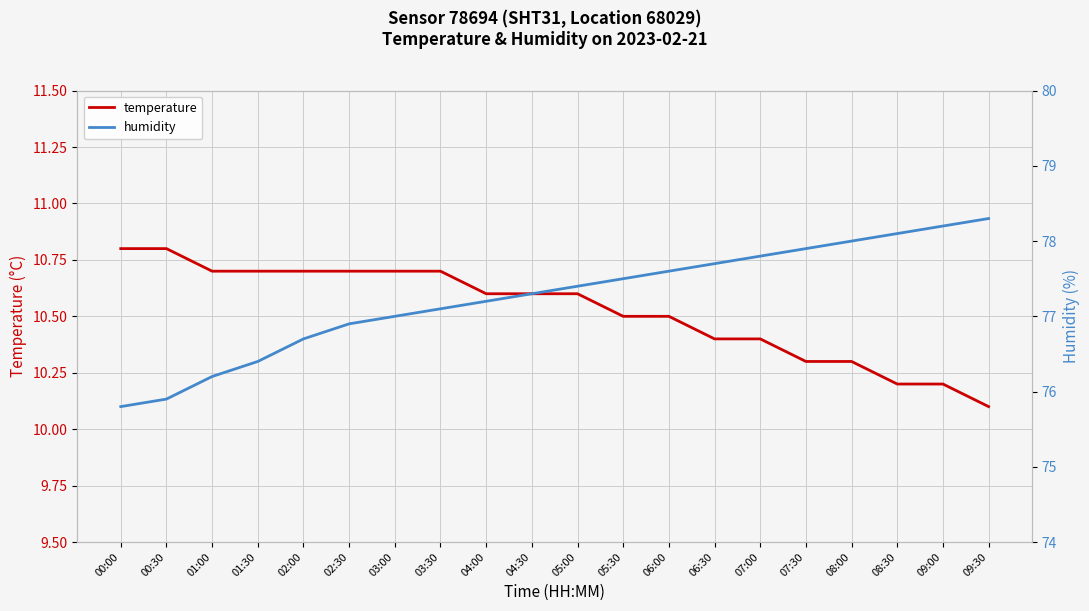

Reading right to left, list all the values displayed in this chart.

temperature: 09:30=10.1	09:00=10.2	08:30=10.2	08:00=10.3	07:30=10.3	07:00=10.4	06:30=10.4	06:00=10.5	05:30=10.5	05:00=10.6	04:30=10.6	04:00=10.6	03:30=10.7	03:00=10.7	02:30=10.7	02:00=10.7	01:30=10.7	01:00=10.7	00:30=10.8	00:00=10.8
humidity: 09:30=78.3	09:00=78.2	08:30=78.1	08:00=78.0	07:30=77.9	07:00=77.8	06:30=77.7	06:00=77.6	05:30=77.5	05:00=77.4	04:30=77.3	04:00=77.2	03:30=77.1	03:00=77.0	02:30=76.9	02:00=76.7	01:30=76.4	01:00=76.2	00:30=75.9	00:00=75.8